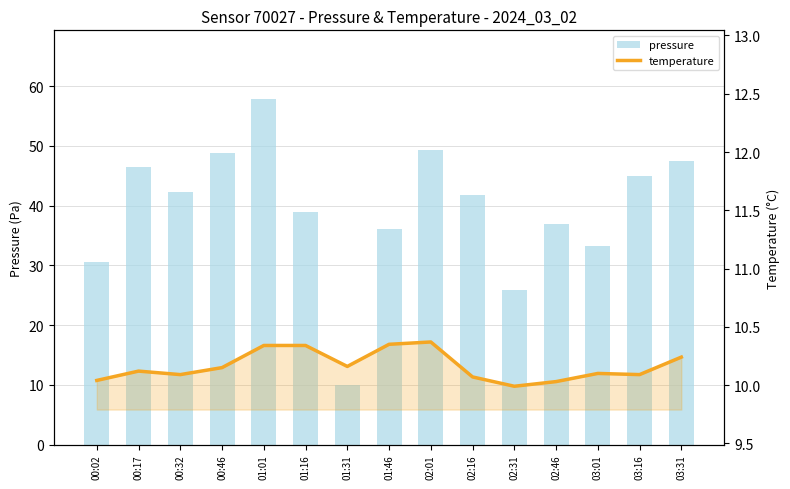

Is the value of temperature at 00:46 greater than the value of pressure at 02:31?

No